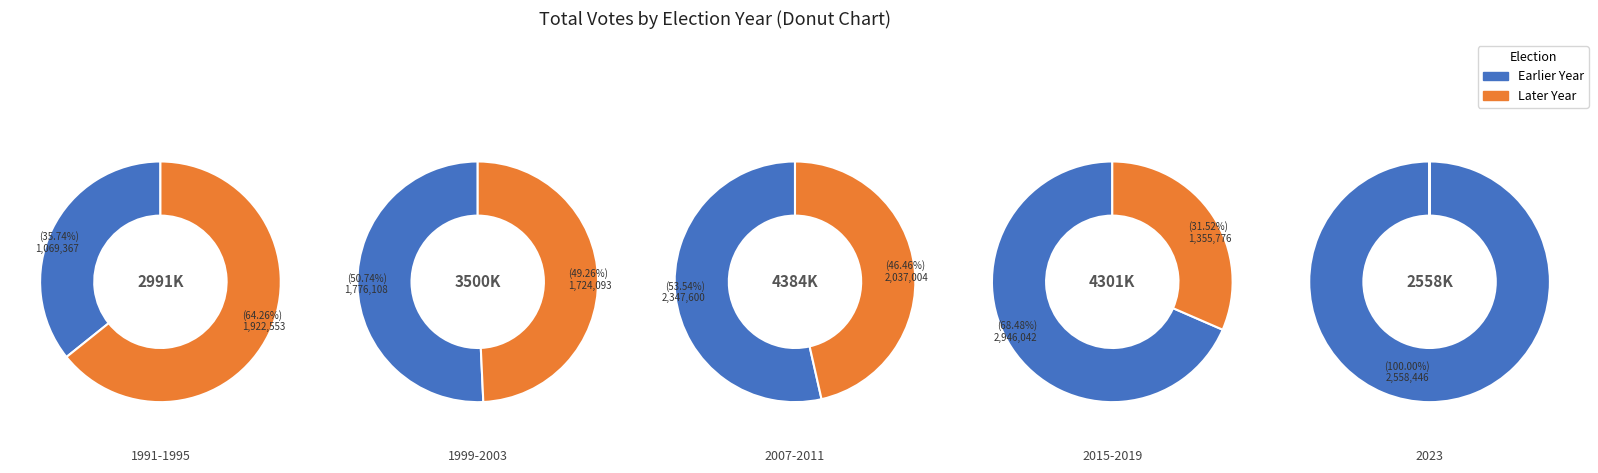

What is the total percentage of 1995 and 2007?

24.1%